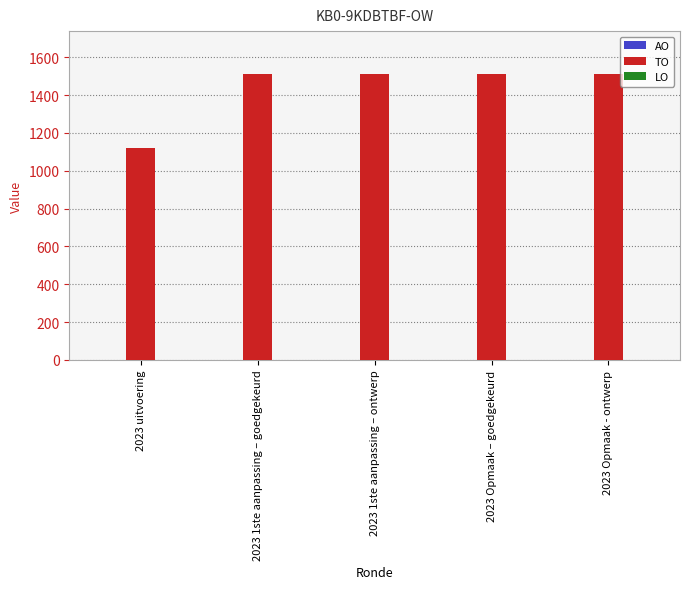

Are the bars horizontal?

No